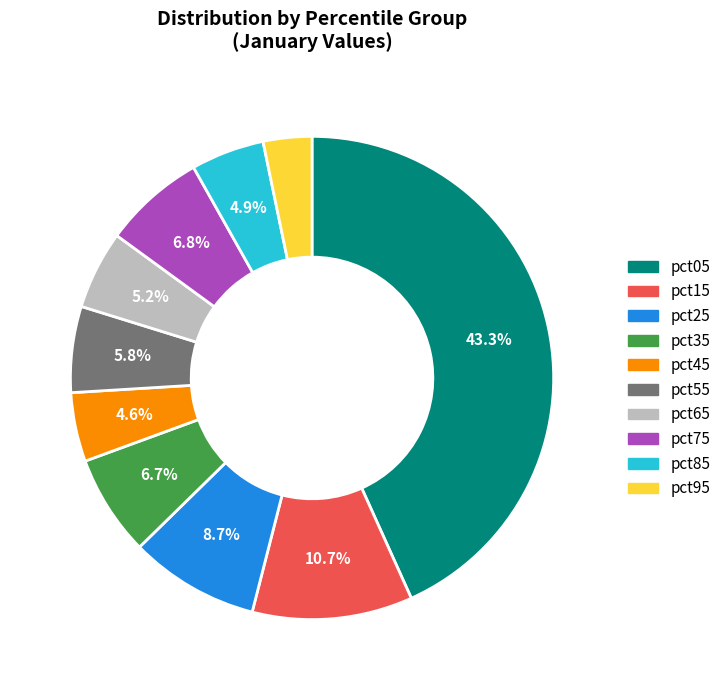

How many slices are in this pie chart?

10